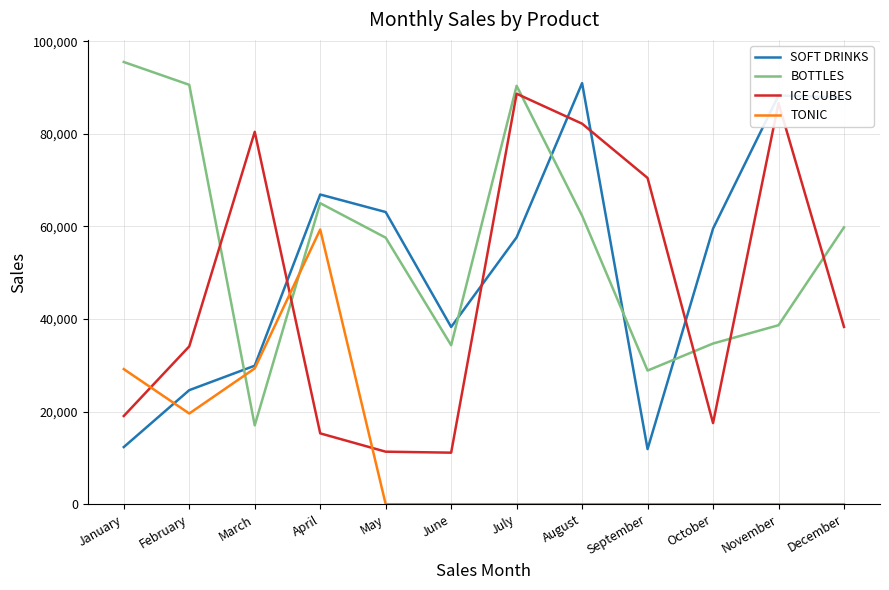

What is the spread (max minus min) of values at December?

87868